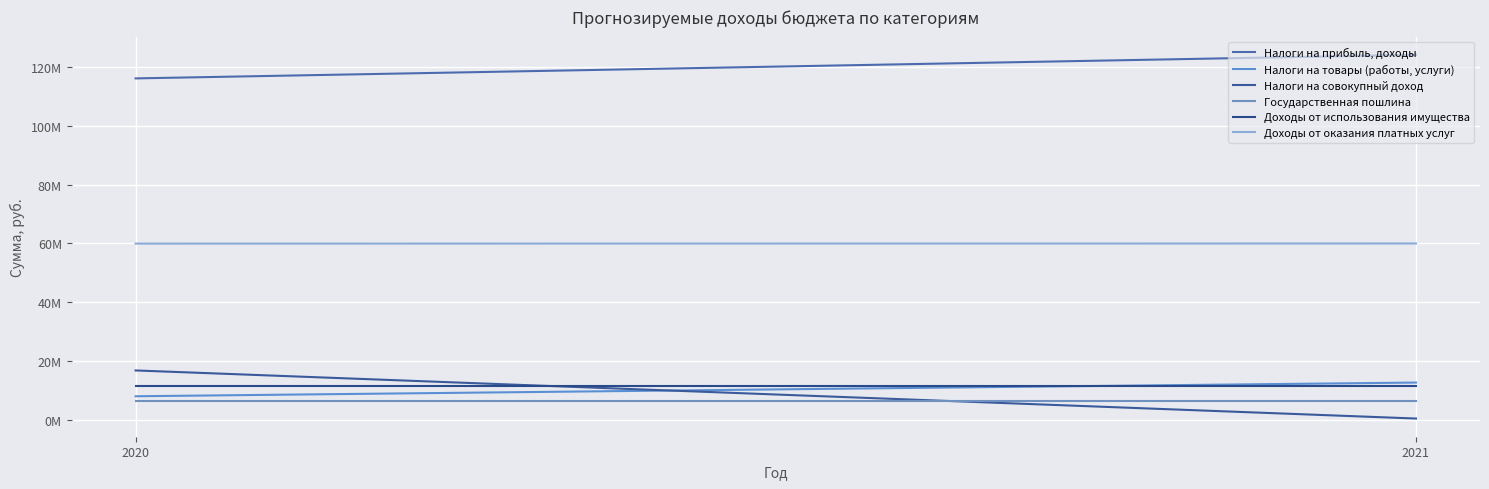

What is the sum of the Налоги на прибыль, доходы values at 2021 and 2020?

240031000